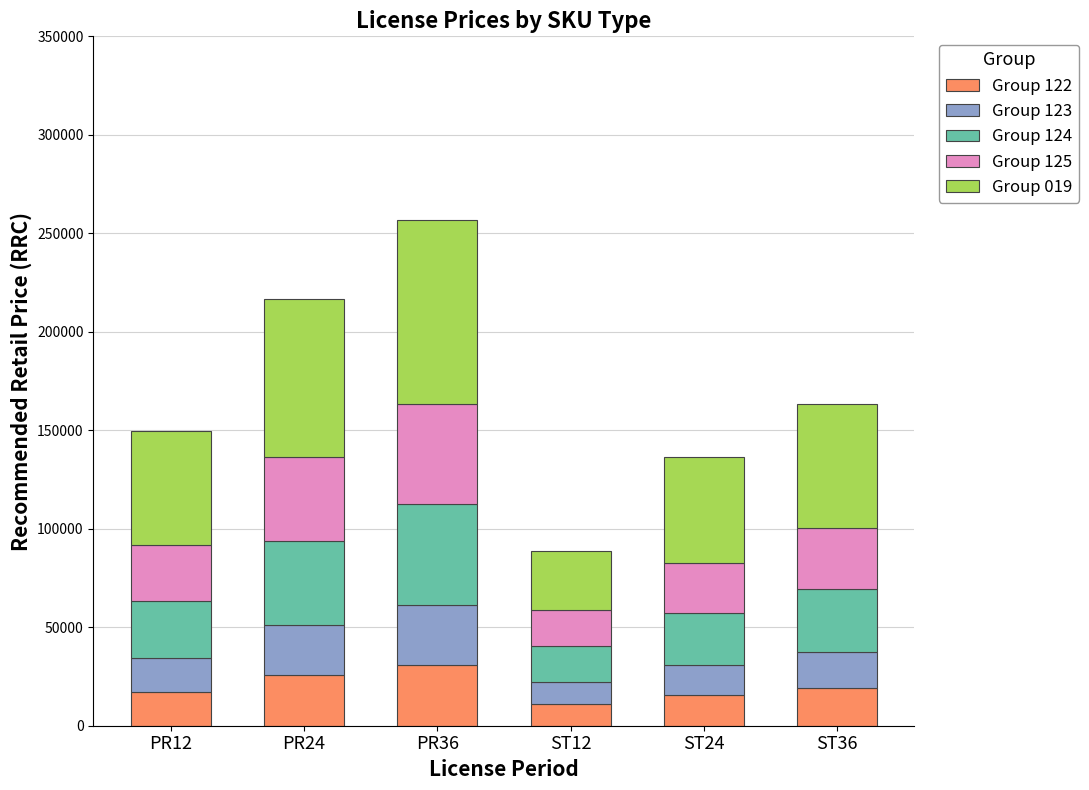

What is the total value across all series at ST12?

88600